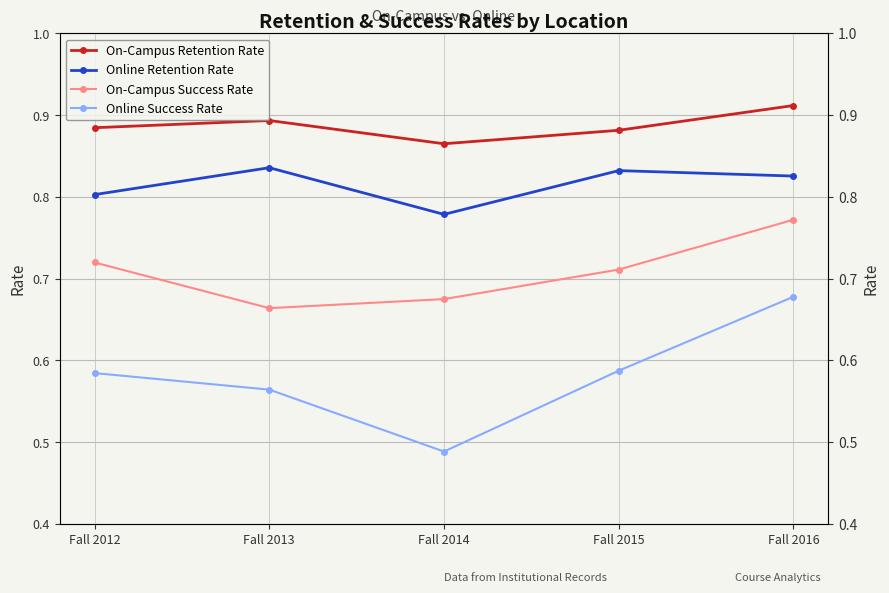

List the labels in order of On-Campus Success Rate value, smallest first.

Fall 2013, Fall 2014, Fall 2015, Fall 2012, Fall 2016